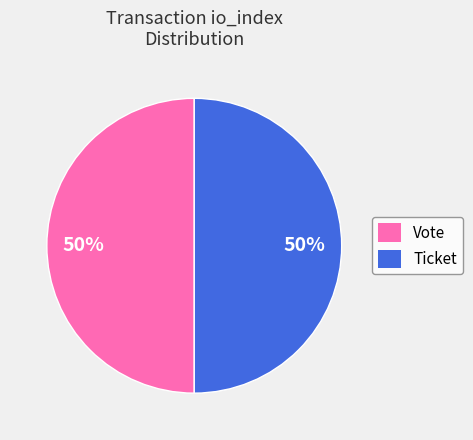

Combined, do Ticket and Vote account for over 50%?

Yes